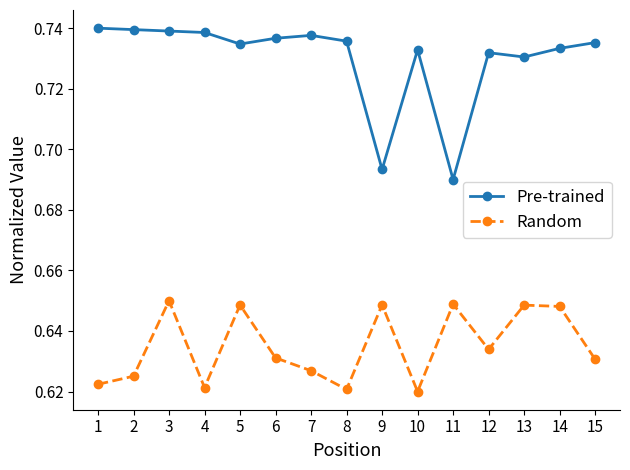

At which label does Pre-trained reach its minimum?

11